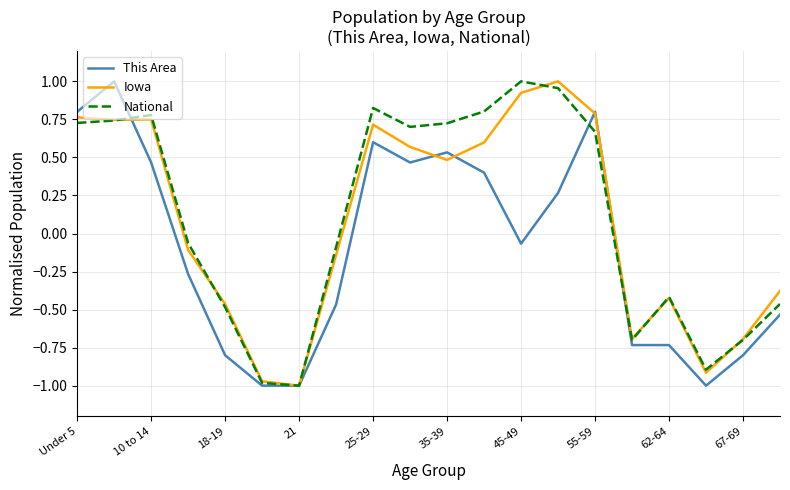

At how many categories does at least one series exceed 0?

10